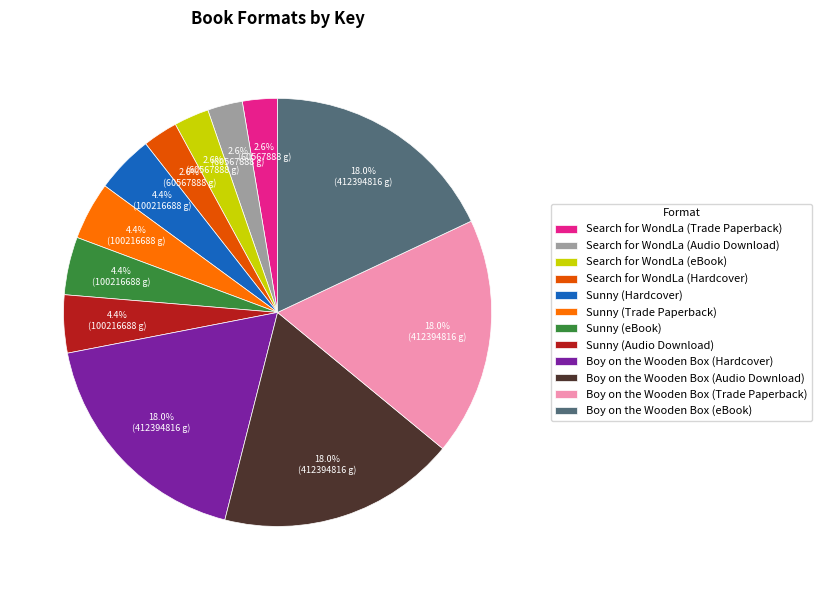

How many segments does this pie chart have?

12